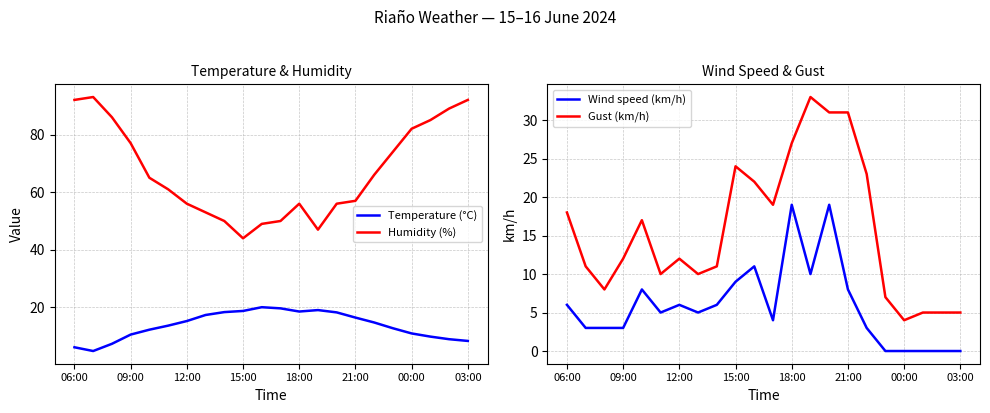

True or false: Humidity (%) and Temperature (°C) cross at least once.

False